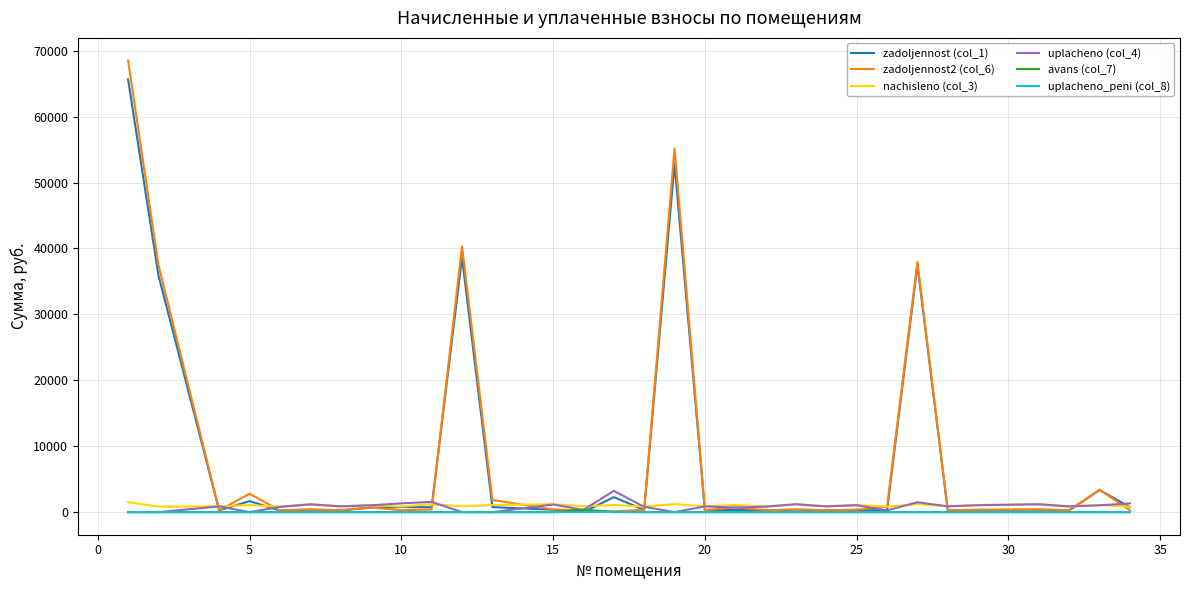

What is the maximum value shown in the chart?

68512.0